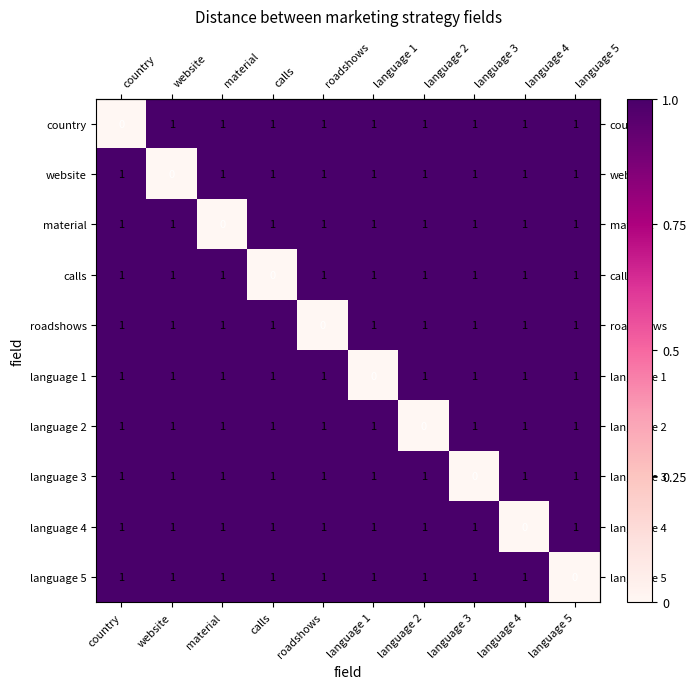

What is the spread (max minus min) of values at material?

1